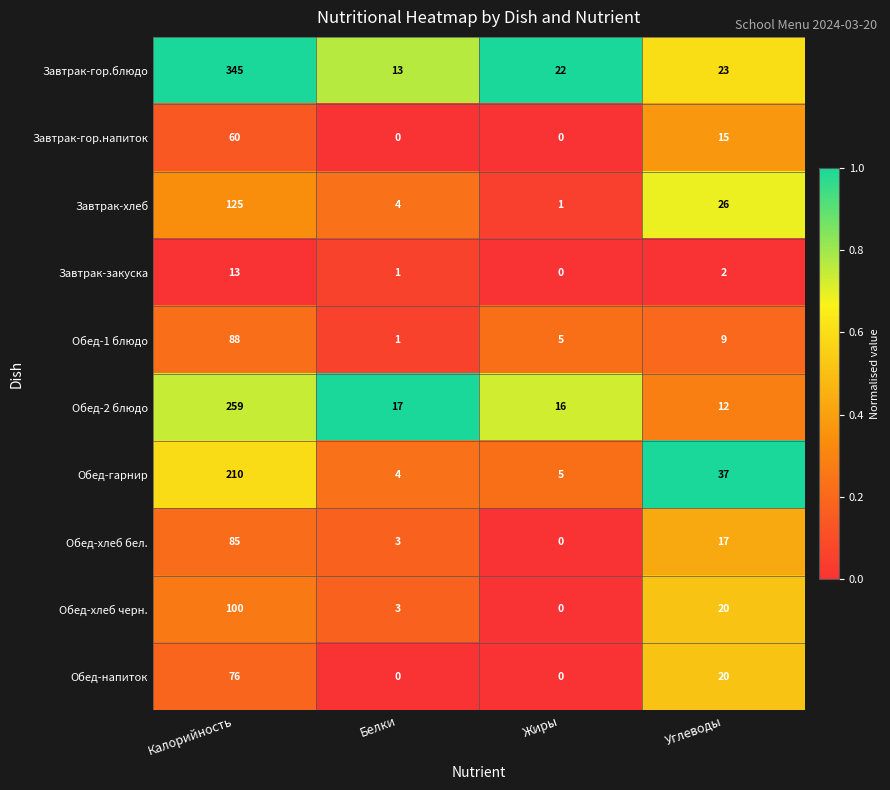

At which label does Обед-хлеб бел. first exceed 17?

Калорийность